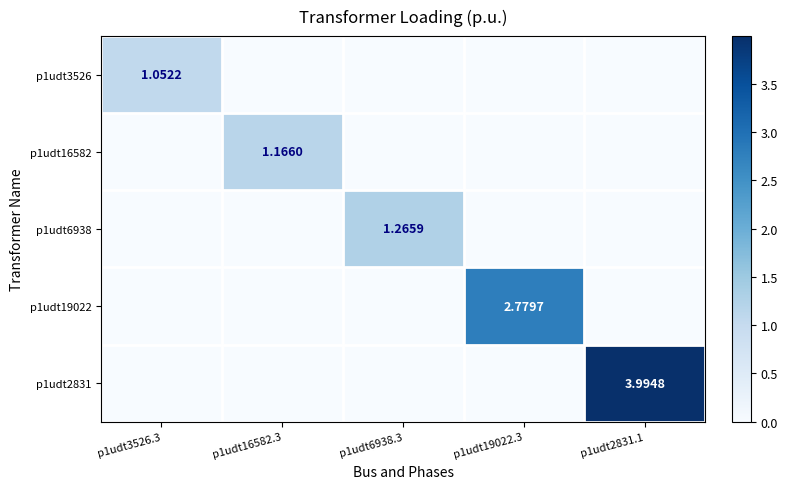

Which series has the largest total across all categories?

p1udt2831